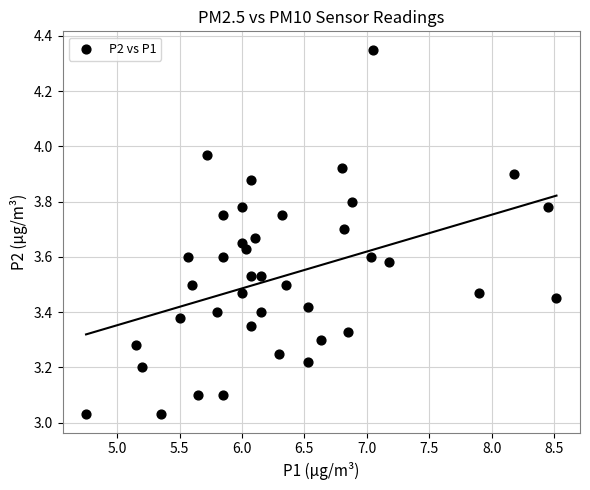

What is the range of Y values (max minus min)?

1.3